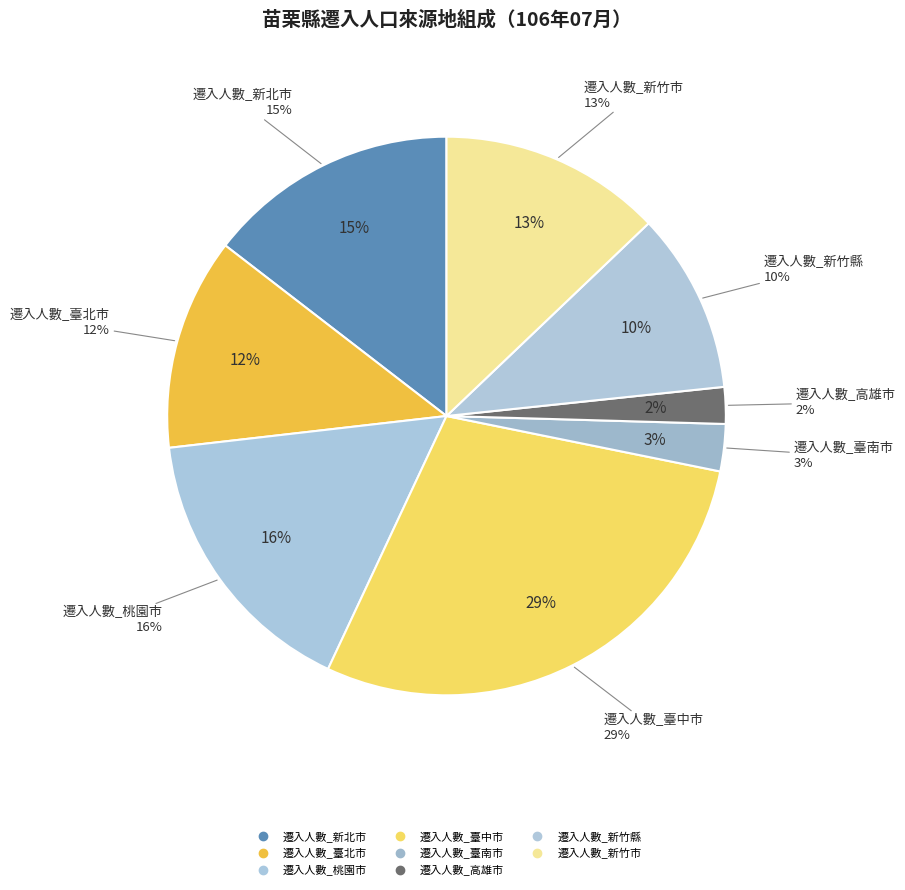

What is the total percentage of 遷入人數_桃園市 and 遷入人數_臺北市?

28.5%